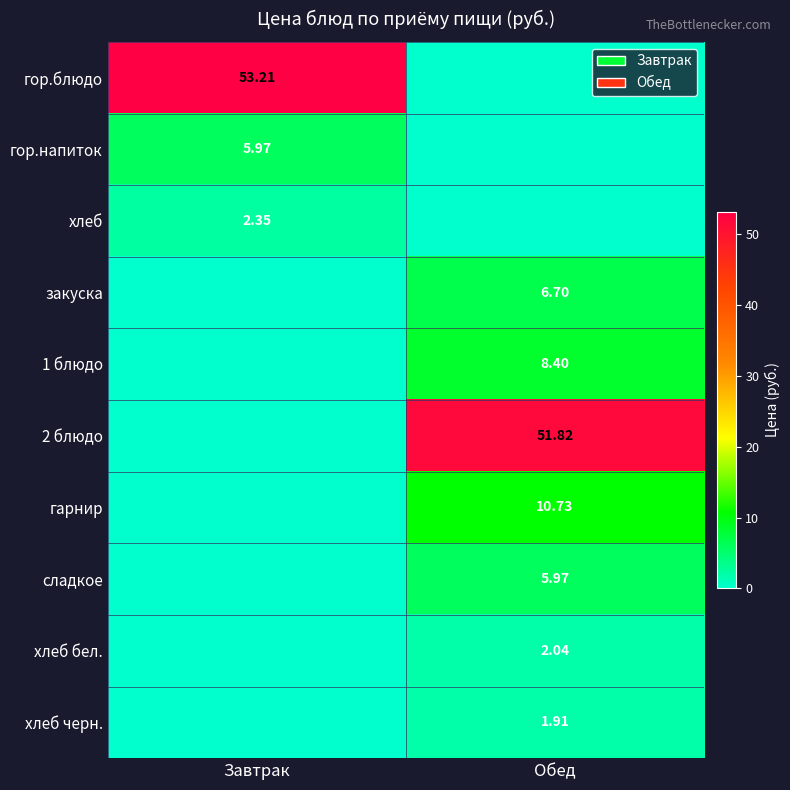

What is the maximum value for гор.блюдо?

53.2